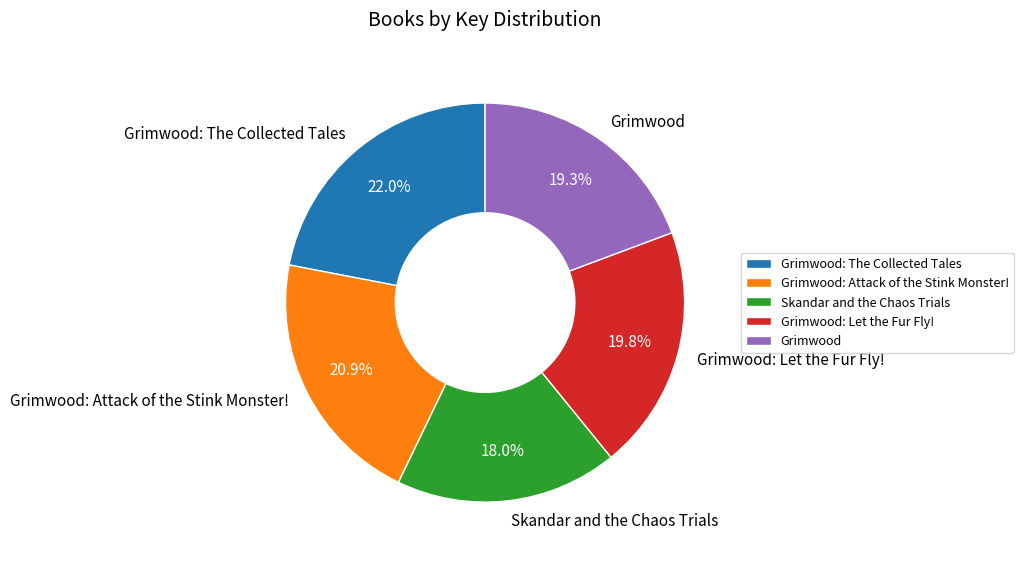

Approximately how many times larger is the value at Skandar and the Chaos Trials compared to Grimwood?

0.9